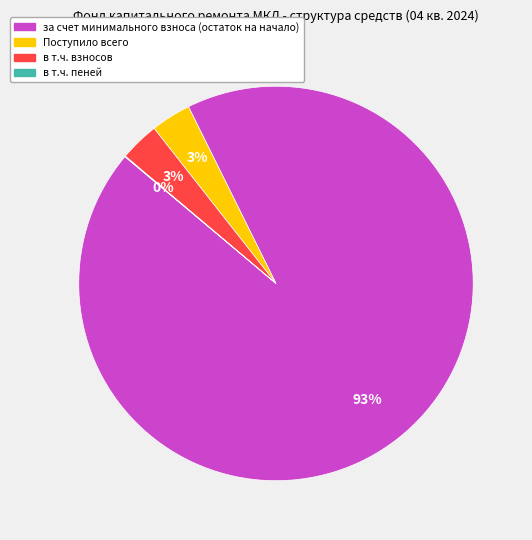

To the nearest percent, what is the average slice percentage?

25%